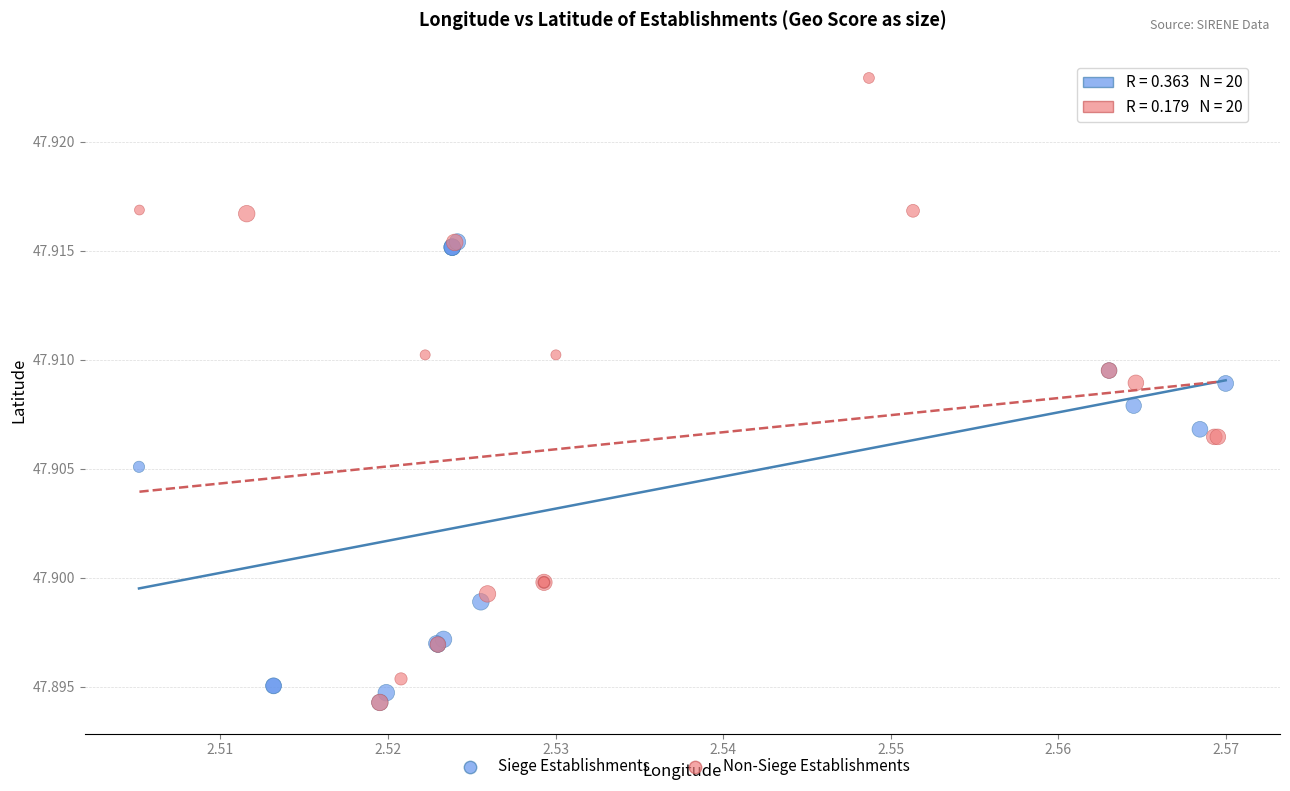

What are all the series names shown in the legend?

Siege Establishments, Non-Siege Establishments